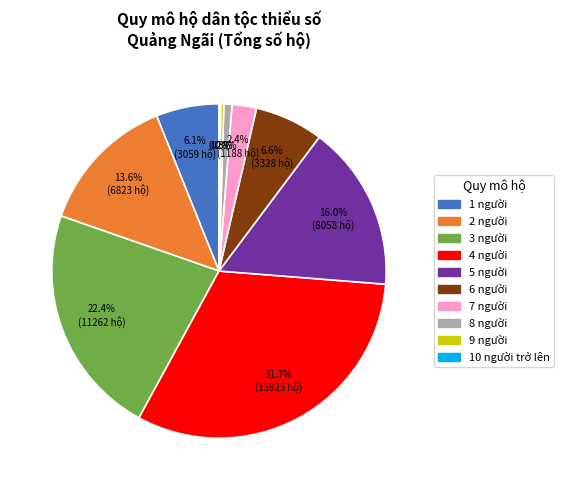

Is the sum of 3 người and 8 người greater than half?

No